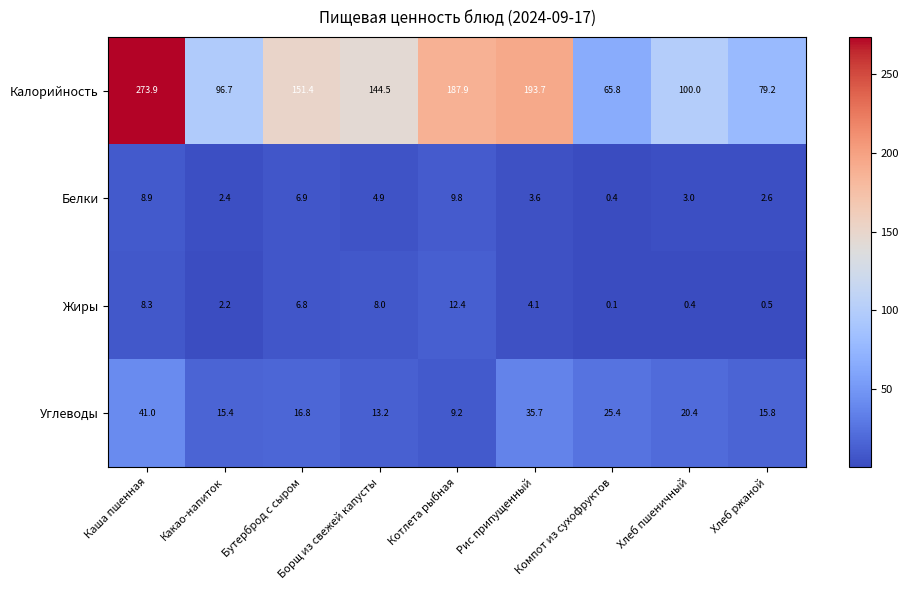

True or false: Белки has a value of 2.7 at Борщ из свежей капусты.

False